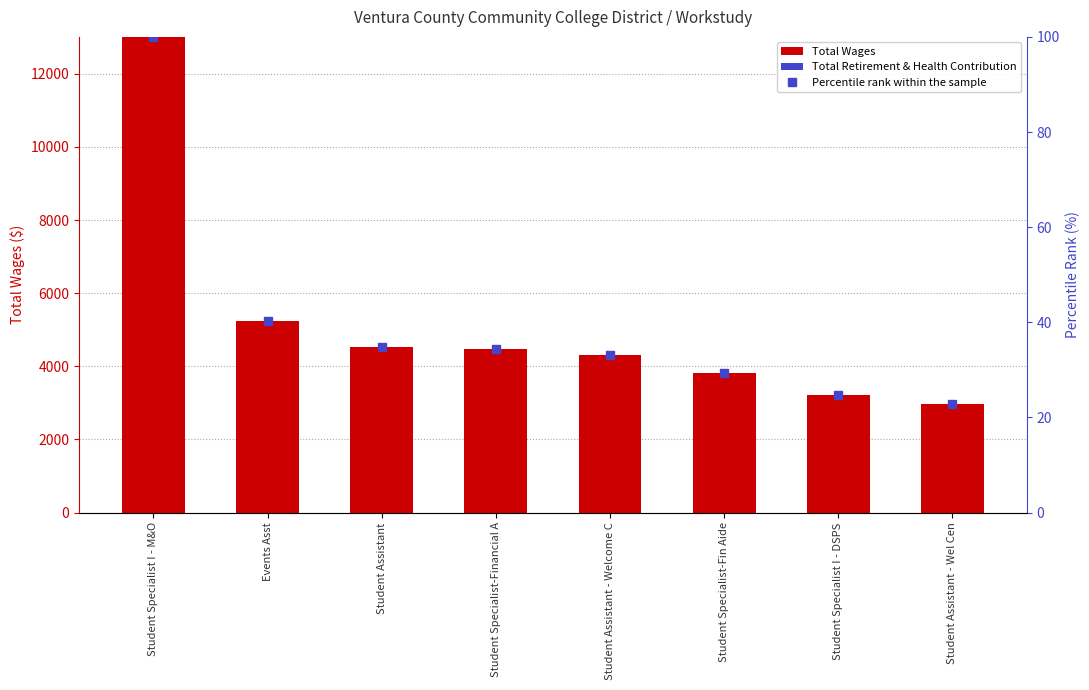

Where does the Total Wages series first go above 4466?

Student Specialist I - M&O